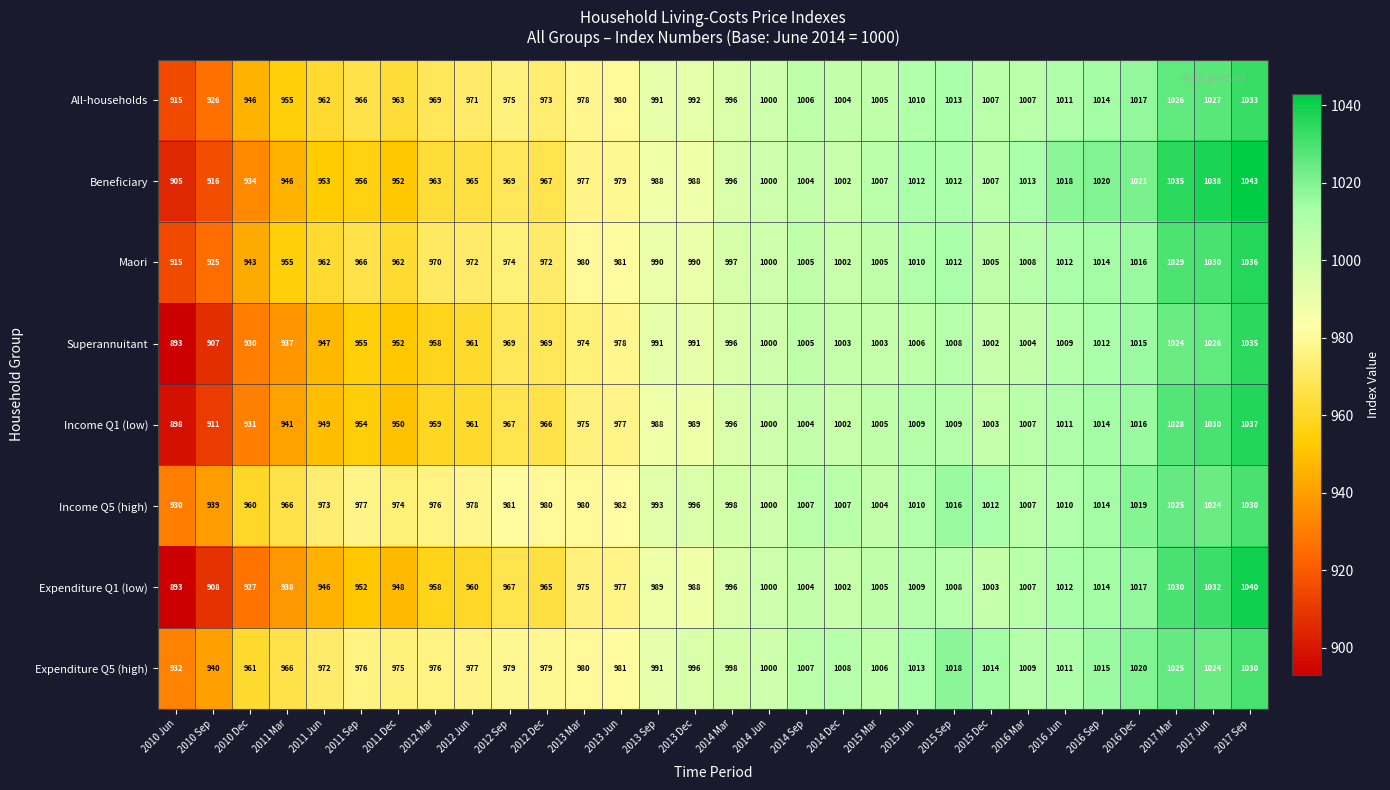

List the labels in order of Expenditure Q1 (low) value, smallest first.

2010 Jun, 2010 Sep, 2010 Dec, 2011 Mar, 2011 Jun, 2011 Dec, 2011 Sep, 2012 Mar, 2012 Jun, 2012 Dec, 2012 Sep, 2013 Mar, 2013 Jun, 2013 Dec, 2013 Sep, 2014 Mar, 2014 Jun, 2014 Dec, 2015 Dec, 2014 Sep, 2015 Mar, 2016 Mar, 2015 Sep, 2015 Jun, 2016 Jun, 2016 Sep, 2016 Dec, 2017 Mar, 2017 Jun, 2017 Sep